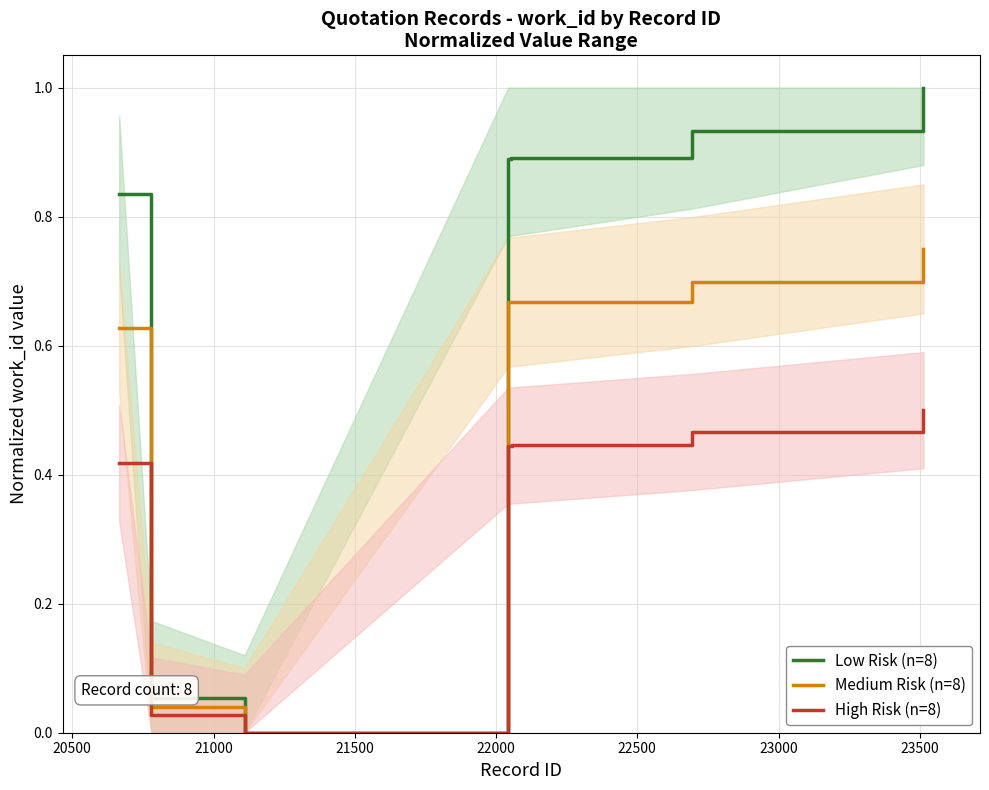

How many lines are shown in the chart?

3